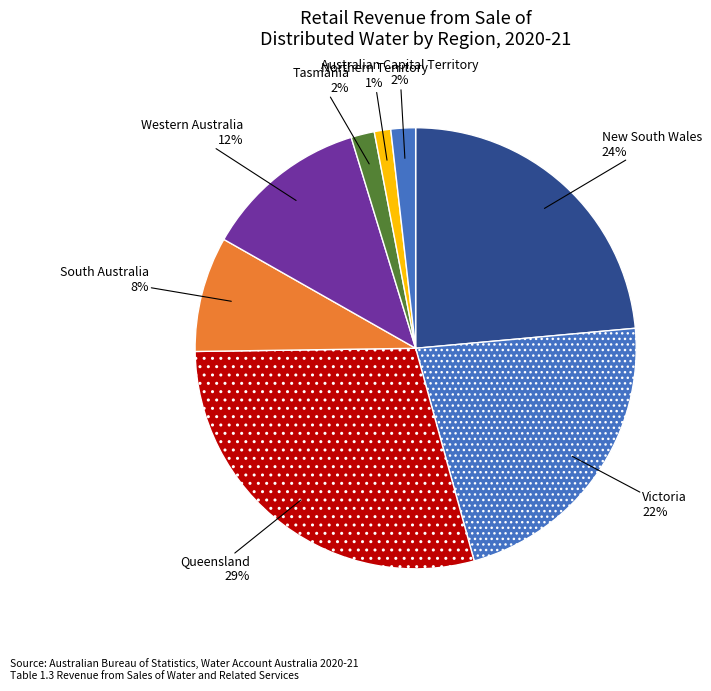

Is the sum of Northern Territory and South Australia greater than half?

No